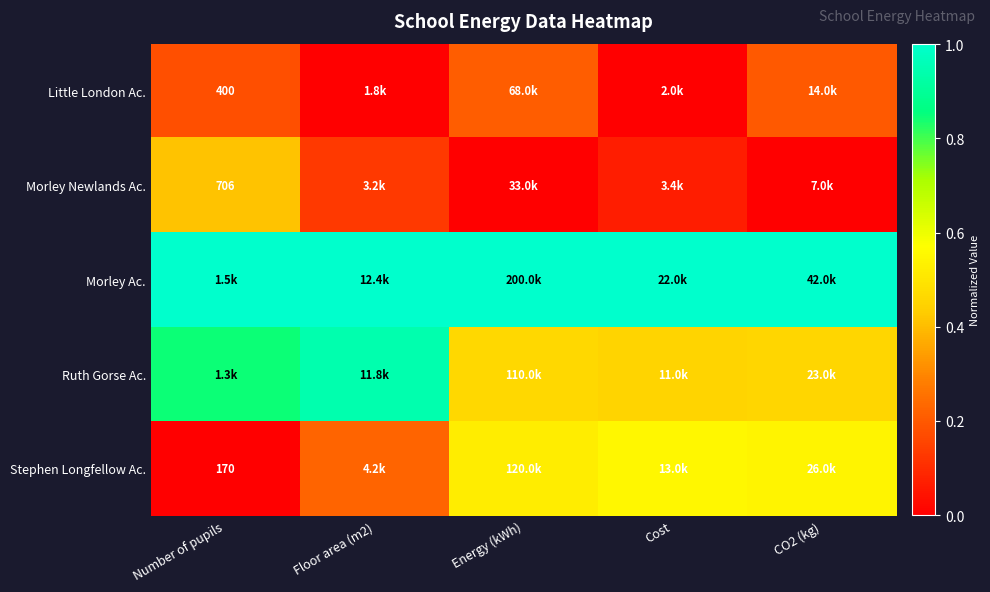

Rank the series by their maximum value, from lowest to highest.

Little London Ac., Morley Newlands Ac., Stephen Longfellow Ac., Ruth Gorse Ac., Morley Ac.